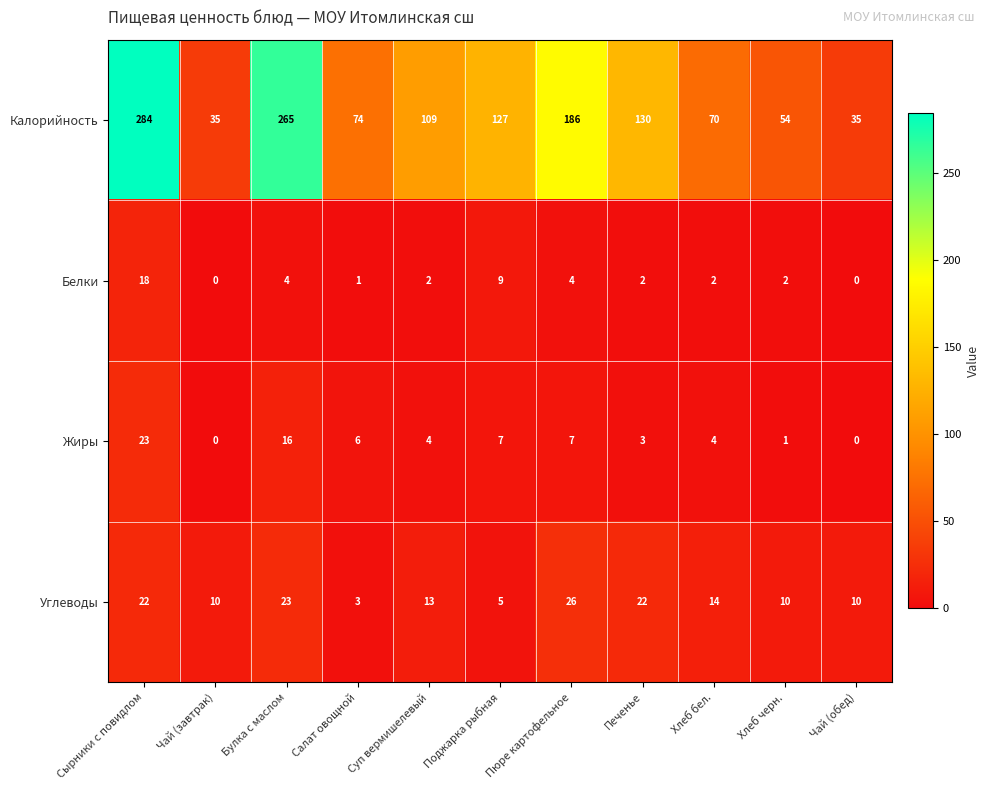

Which category has the highest value across all series?

Сырники с повидлом